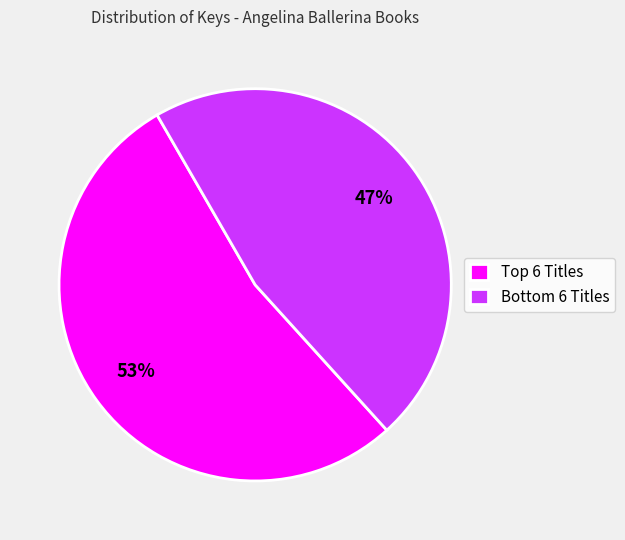

Does any single category account for the majority?

Yes